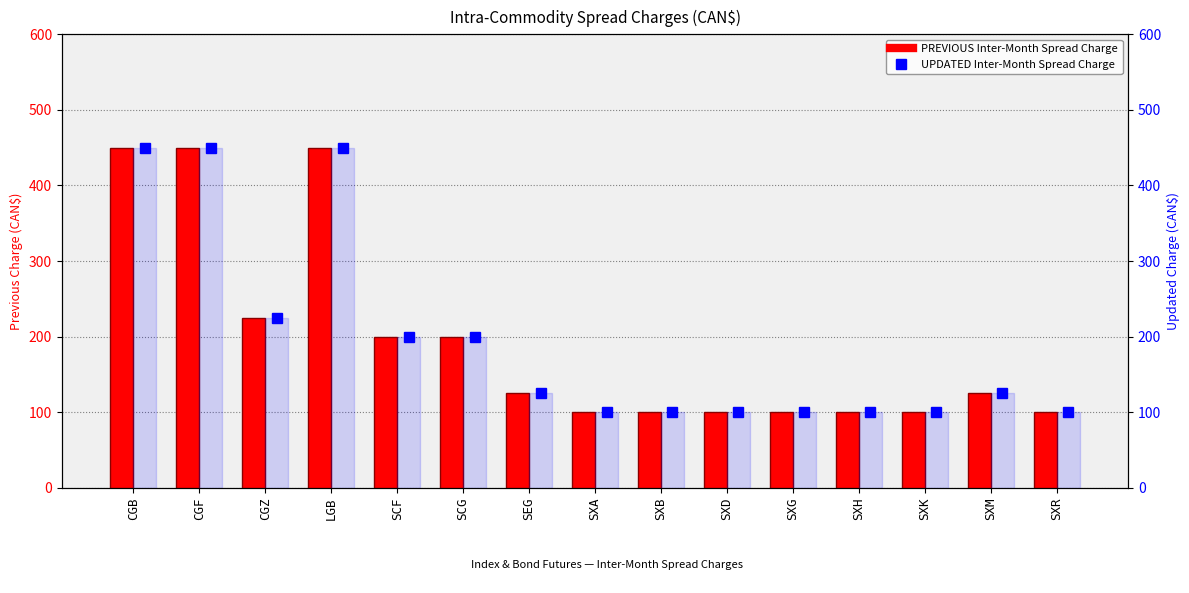

What position from the left is CGB?

1